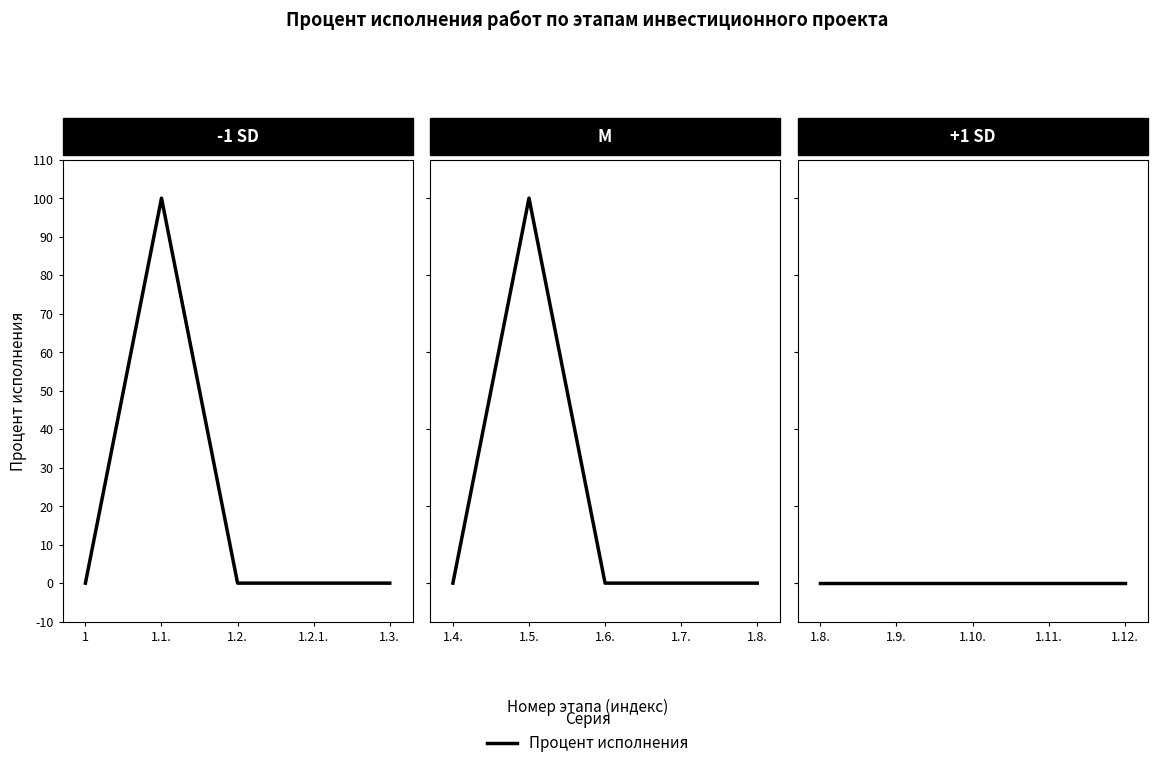

True or false: Строительный этап has a value of 0 at 1.2..

True